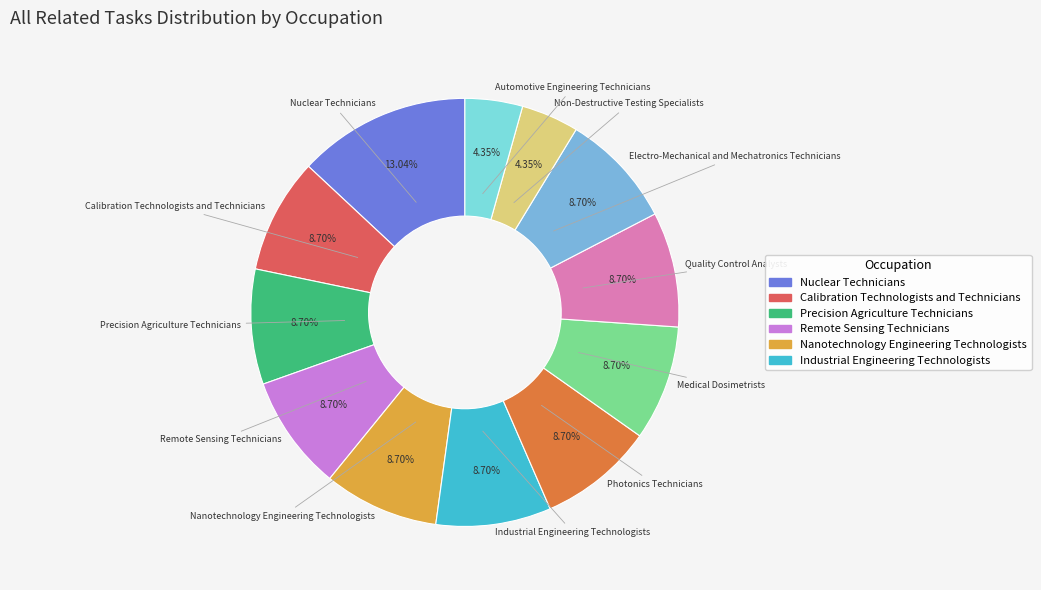

Does any single category account for the majority?

No